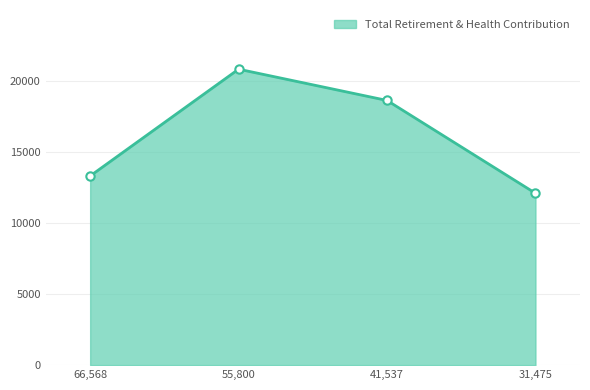

Which category has the highest value across all series?

55,800